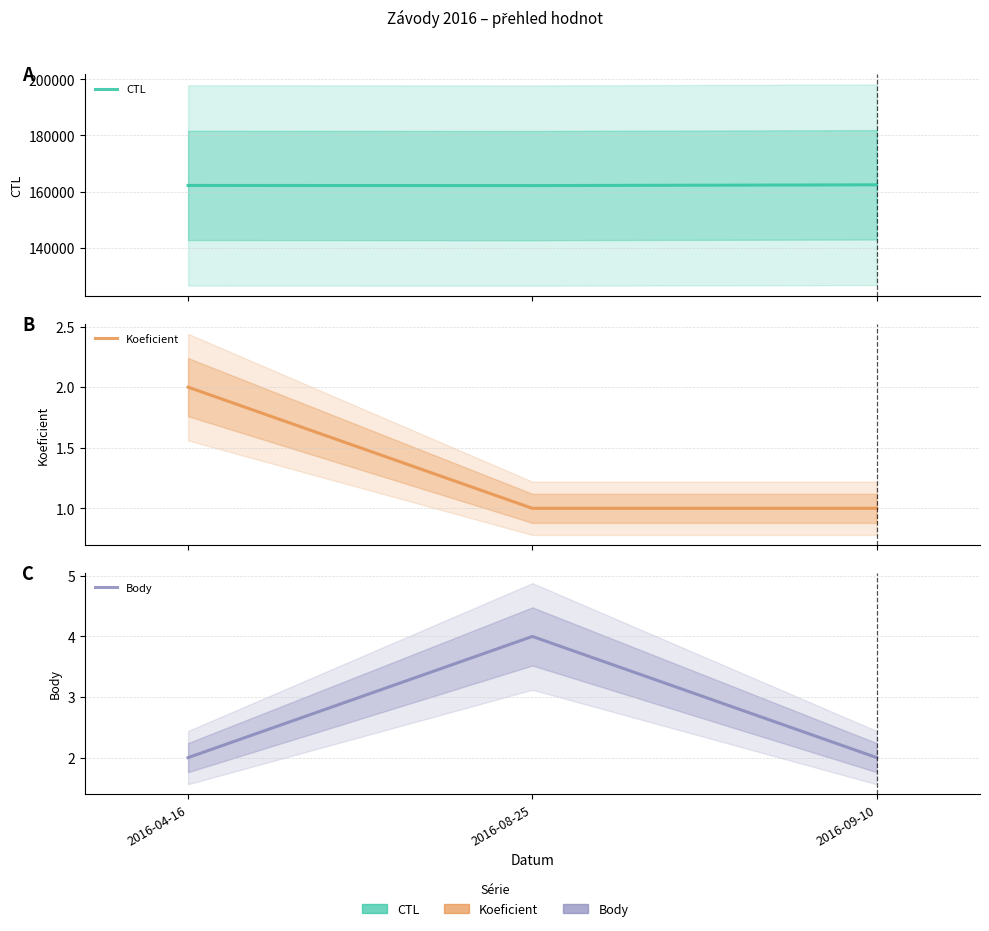

How many data points does each series have?

3